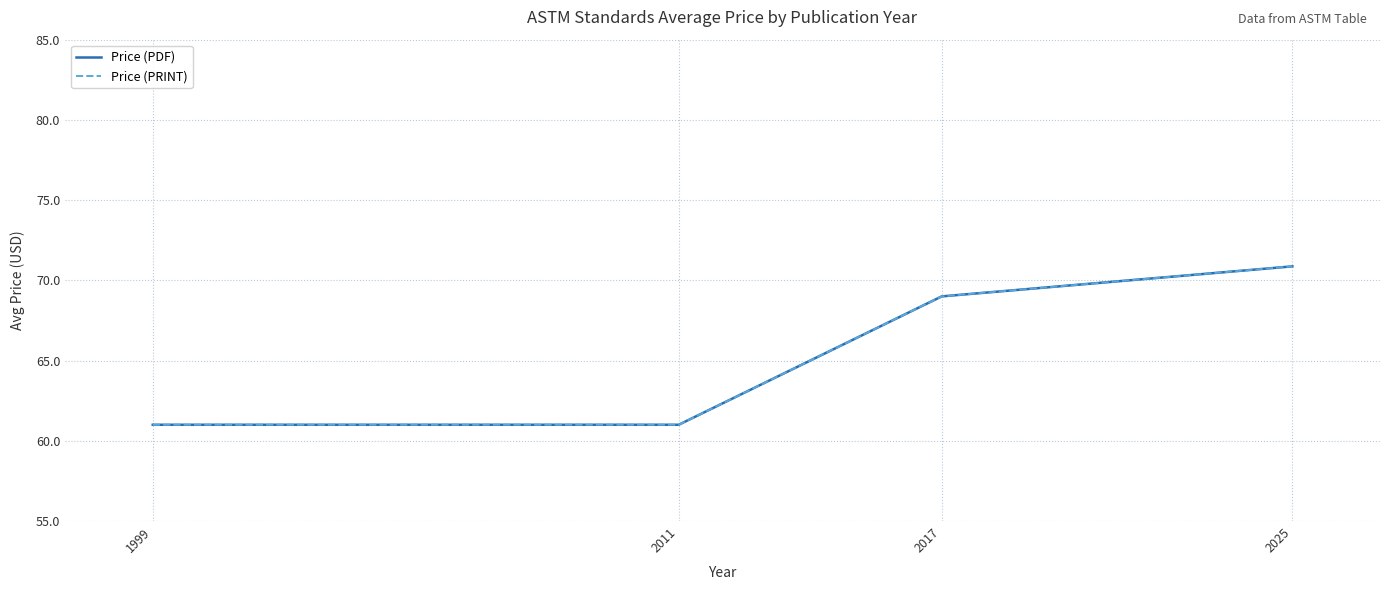

How many data points in Price (PRINT) are above 69?

1